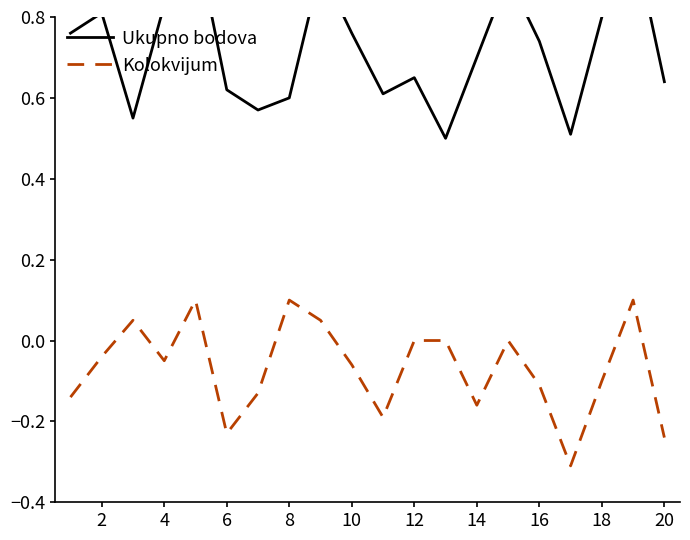

The Kolokvijum series shows 0.1 at 8. True or false?

True